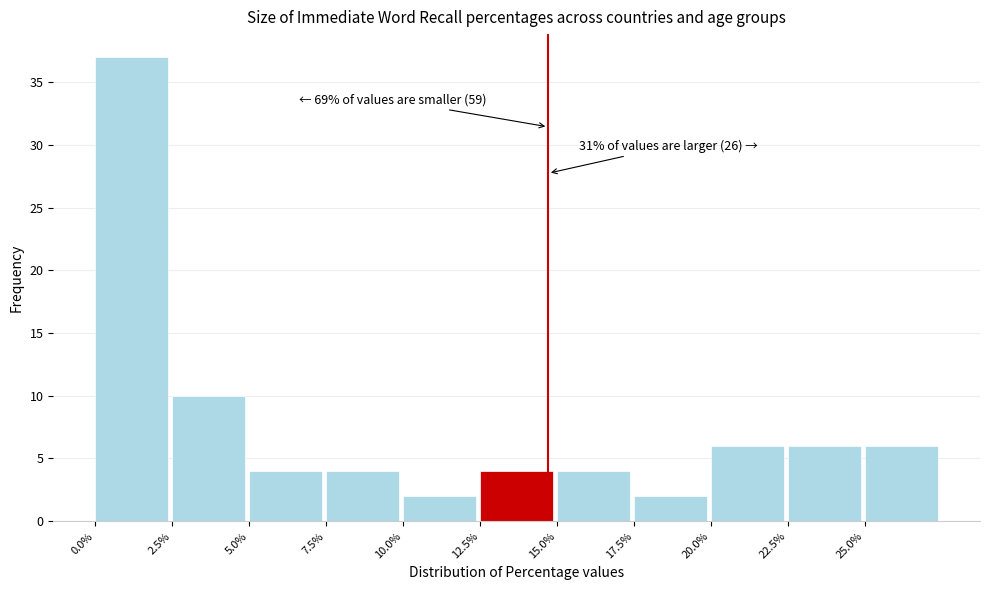

Which range on the x-axis has the tallest bar?

0.0 to 2.5